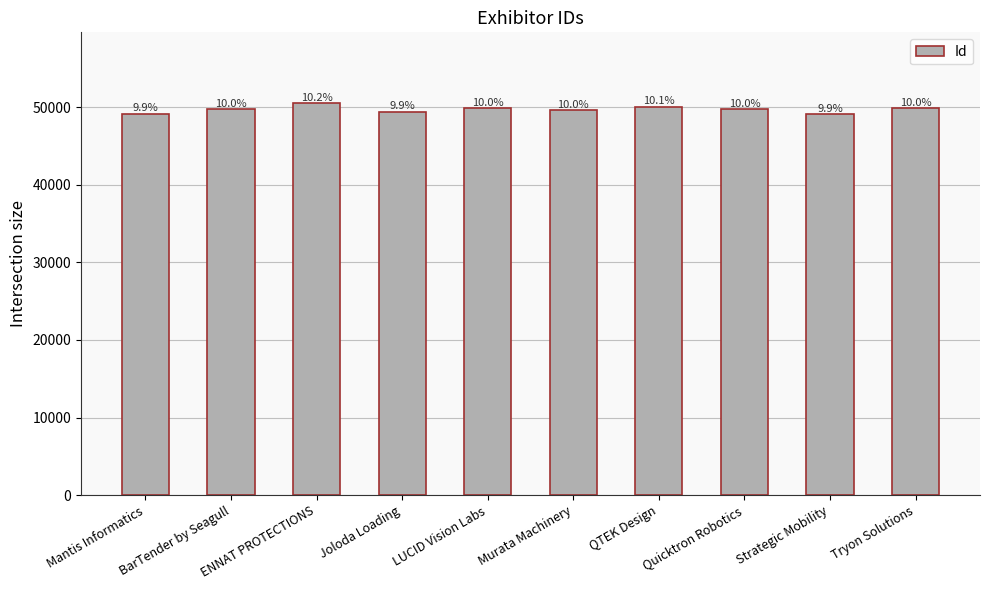

Which category has the highest value across all series?

ENNAT PROTECTIONS